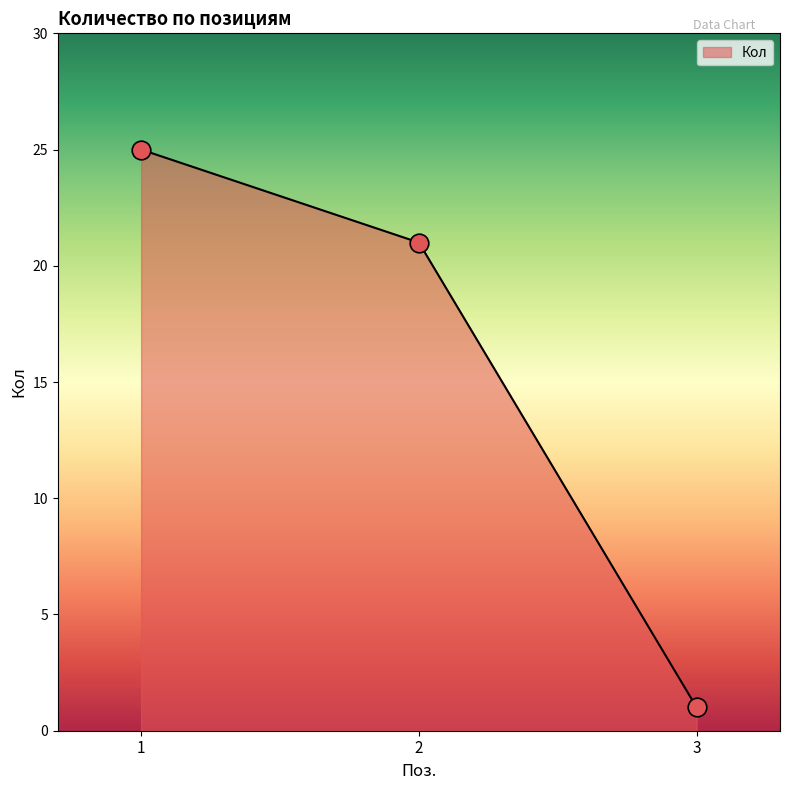

Approximately how many times larger is the value at 2 compared to 1?

0.8